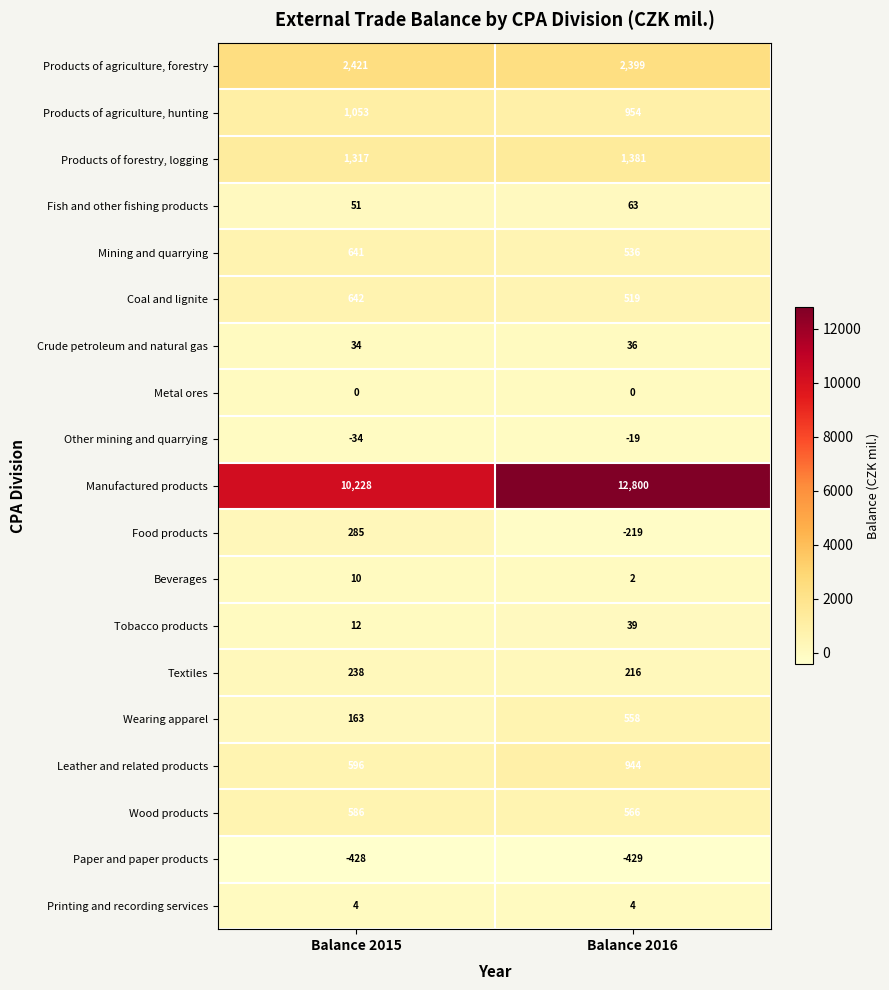

True or false: Wood products has a value of 586 at Balance 2015.

True